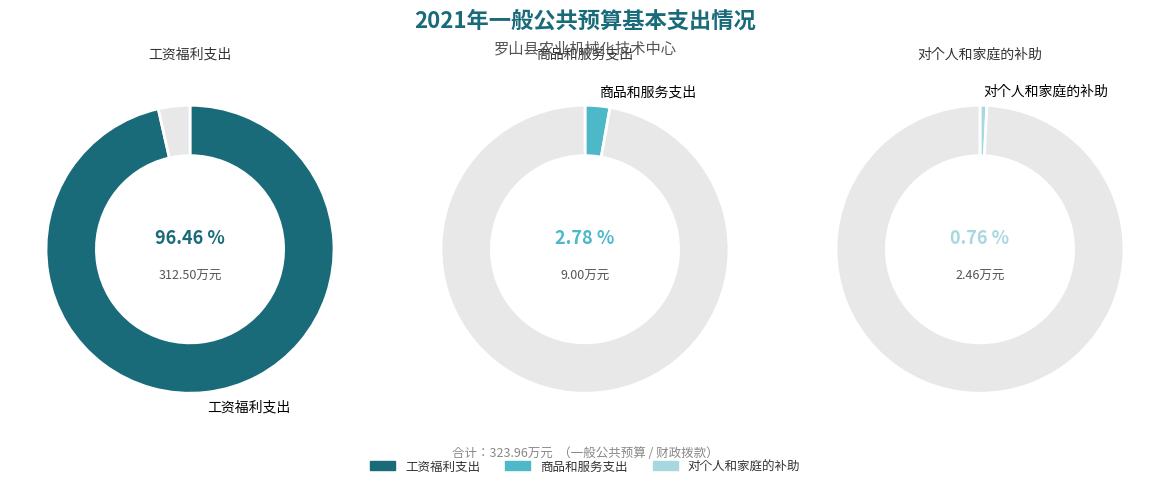

Which category has the smallest portion of the pie?

对个人和家庭的补助